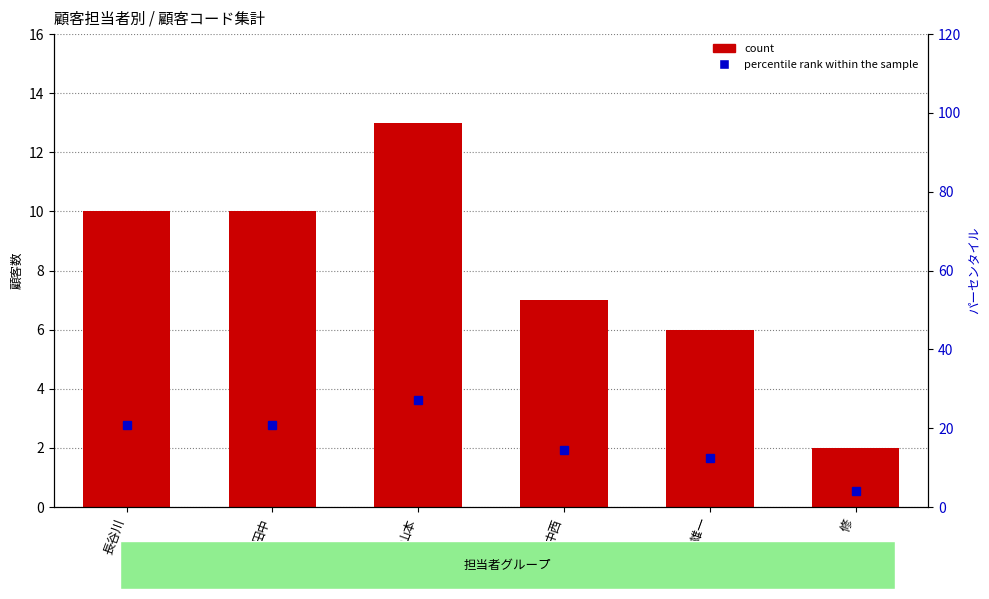

What position from the left is 鈴木　雄一?

5